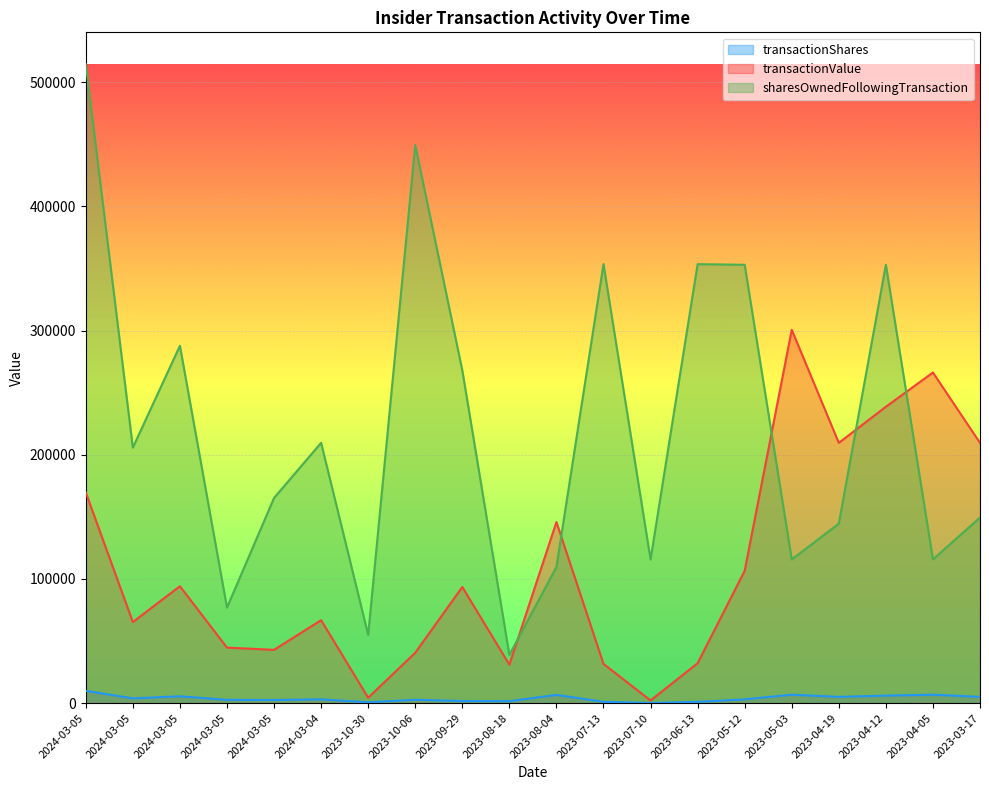

Between which two adjacent categories do sharesOwnedFollowingTransaction and transactionValue first intersect?

2023-08-18 and 2023-08-04